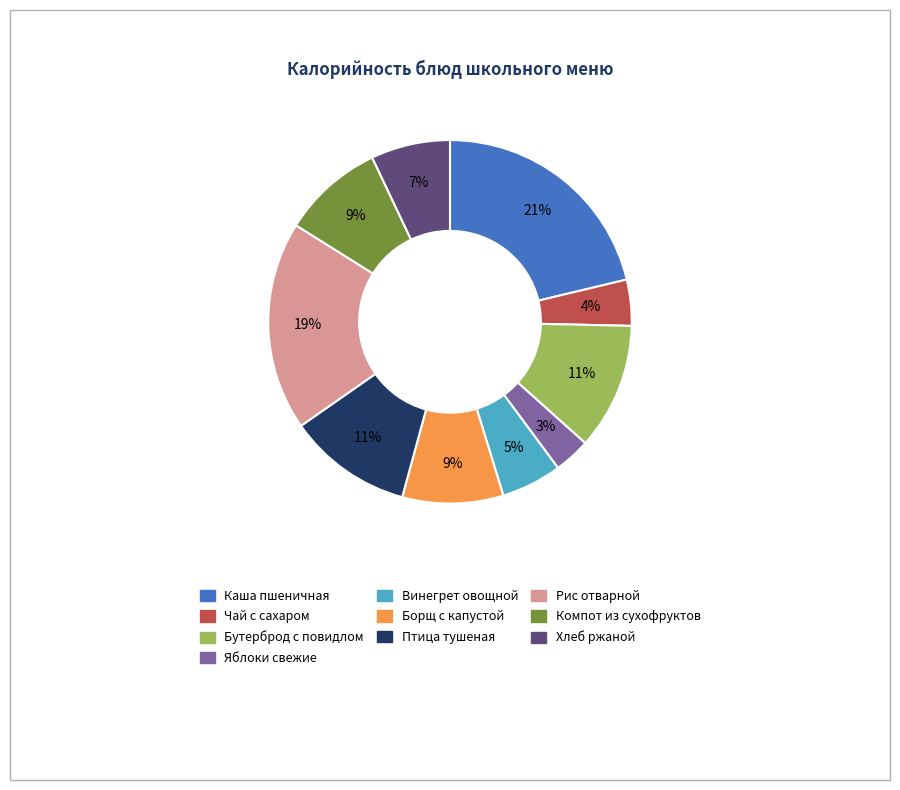

Is there any slice that represents more than half of the pie?

No